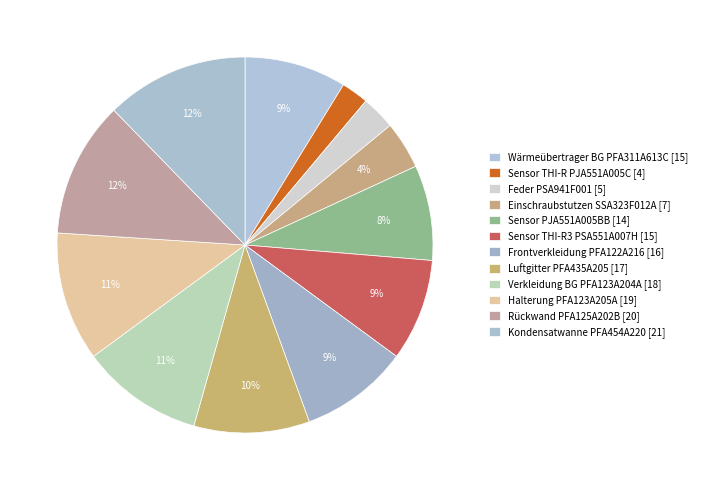

How many slices are in this pie chart?

12